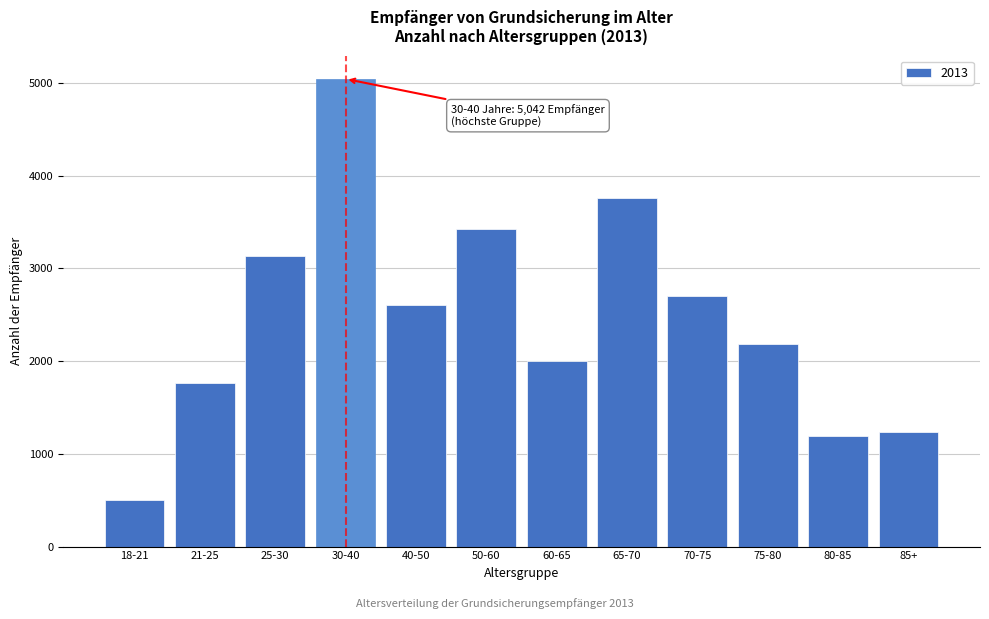

Reading left to right, extract all data points from this chart.

18-21=505	21-25=1767	25-30=3136	30-40=5042	40-50=2610	50-60=3426	60-65=1999	65-70=3753	70-75=2707	75-80=2188	80-85=1195	85+=1237